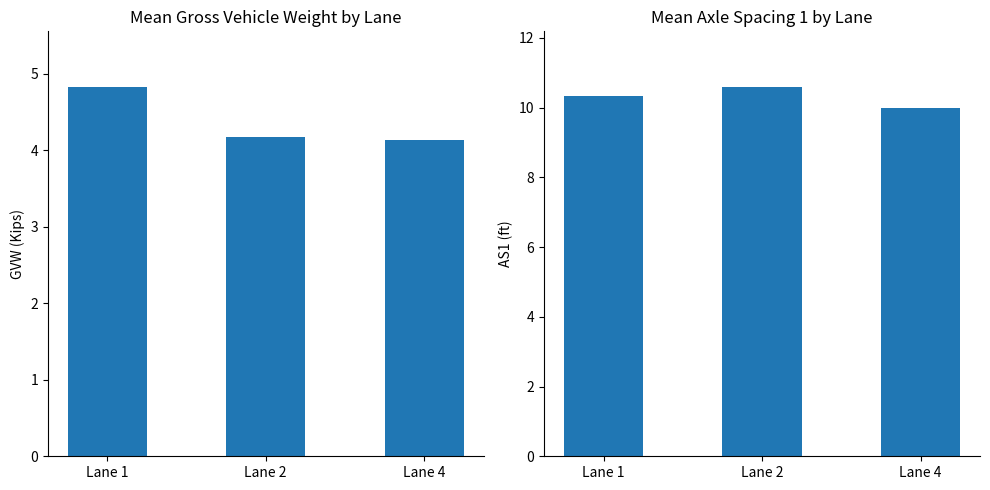

Which series changed the most between Lane 2 and Lane 4?

Mean AS1 (ft)